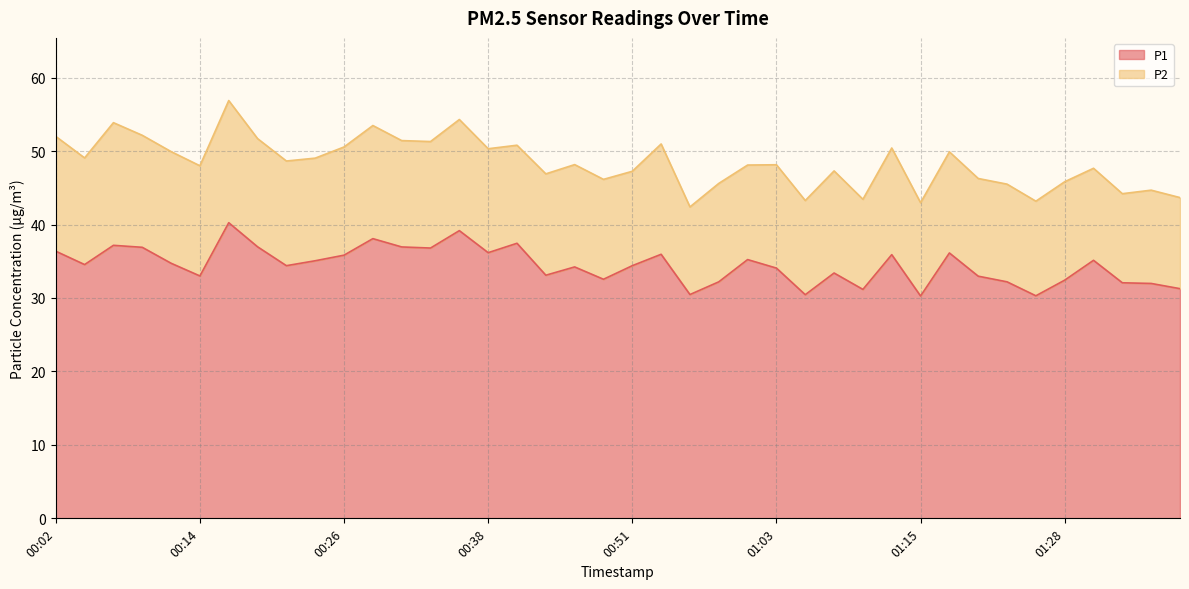

What is the label of the 1st point from the left?

00:02